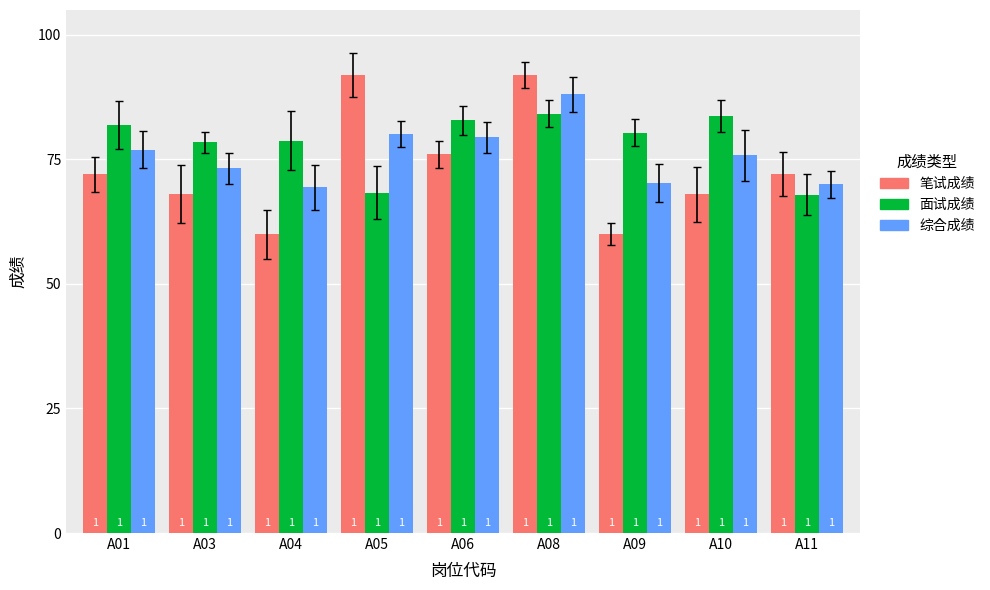

What is the highest value of the 综合成绩 series?

88.1